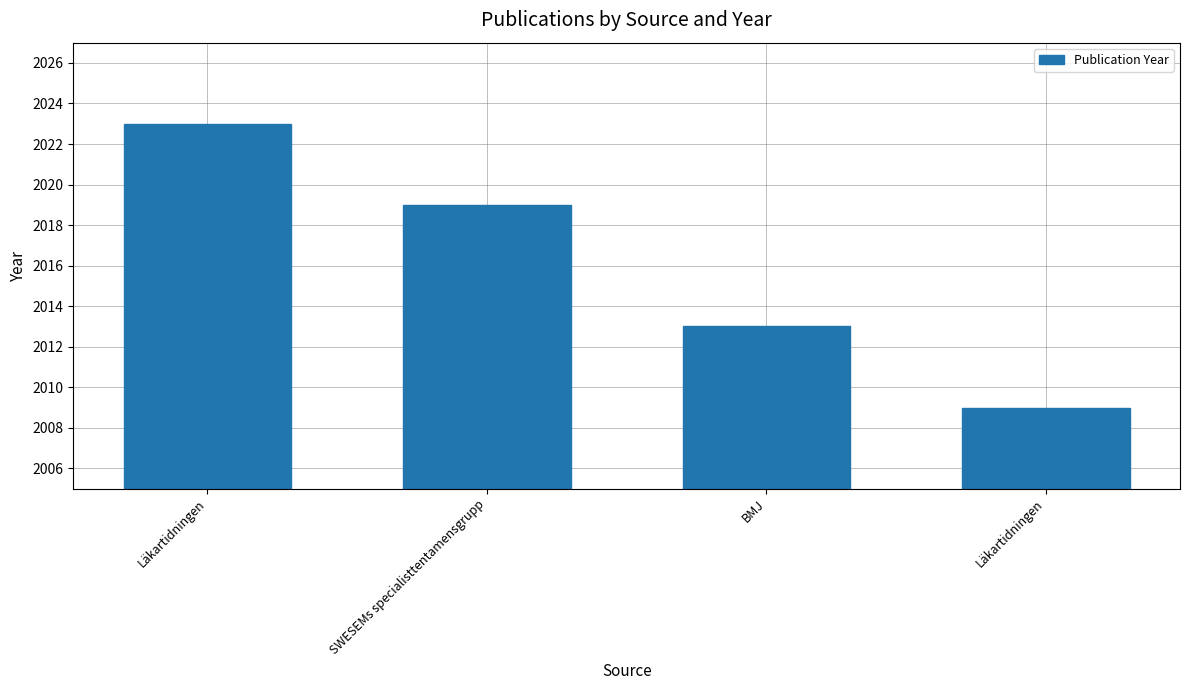

Are the bars horizontal?

No